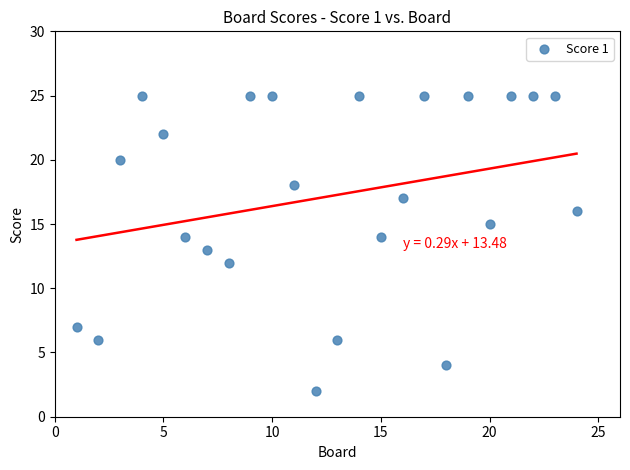

What is the range of Y values (max minus min)?

23